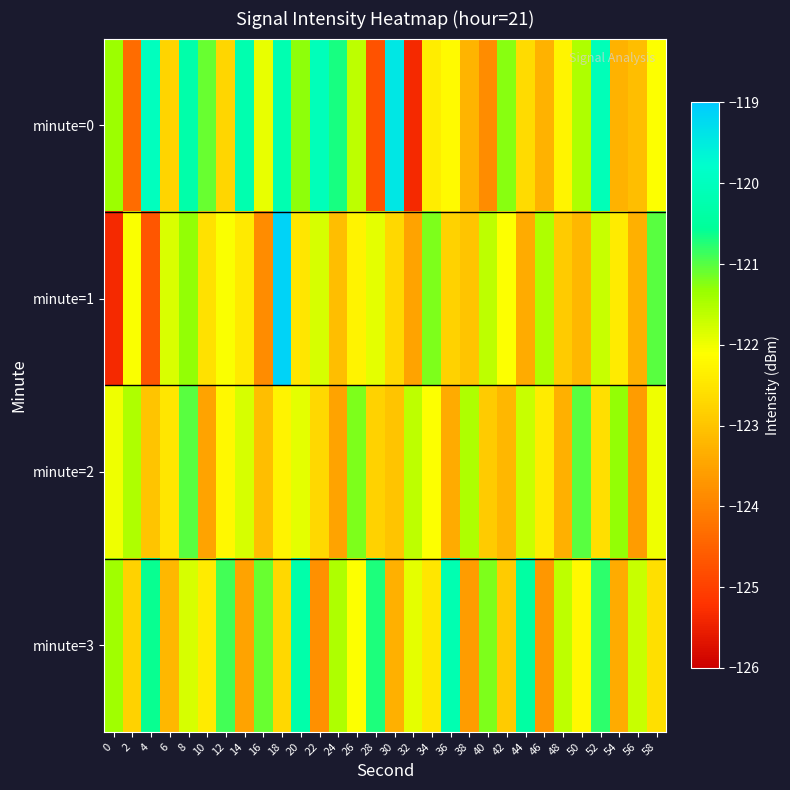

At how many categories does at least one series exceed -120?

3